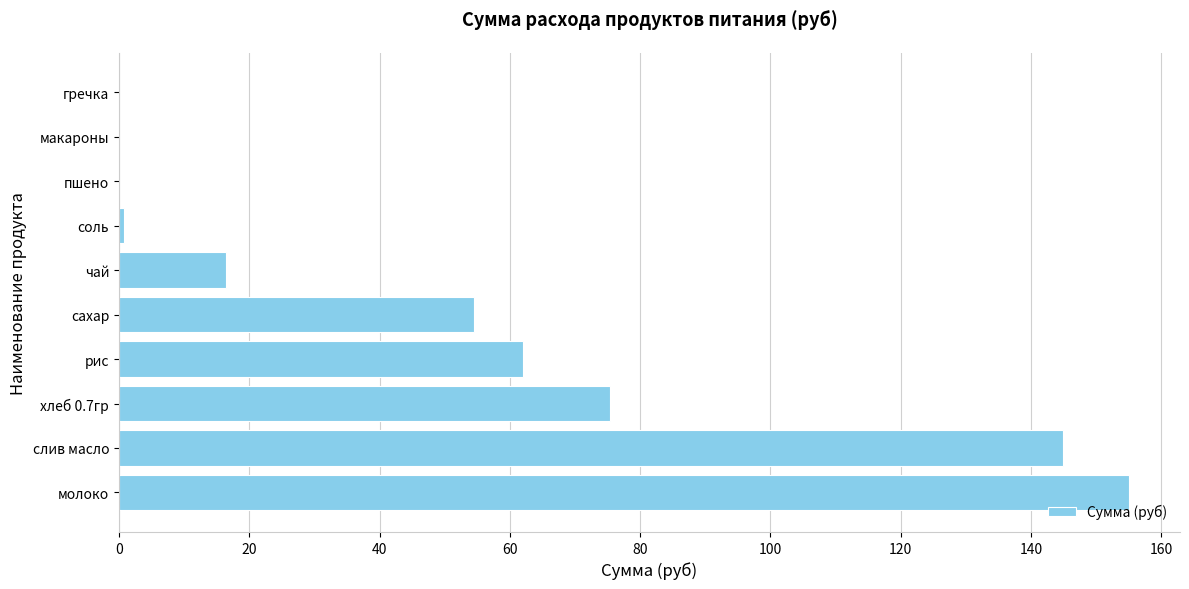

True or false: the data shows 144.8 at слив масло.

True